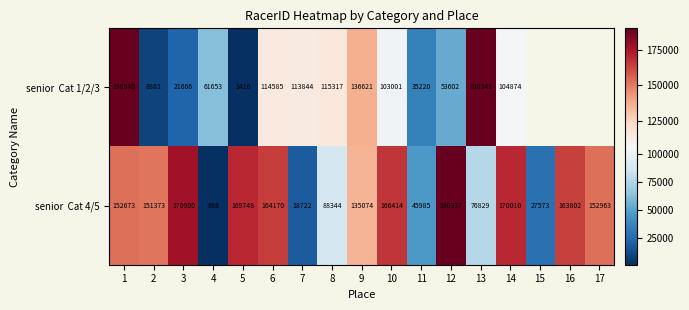

What is the difference between the highest and lowest values at 6?

49585